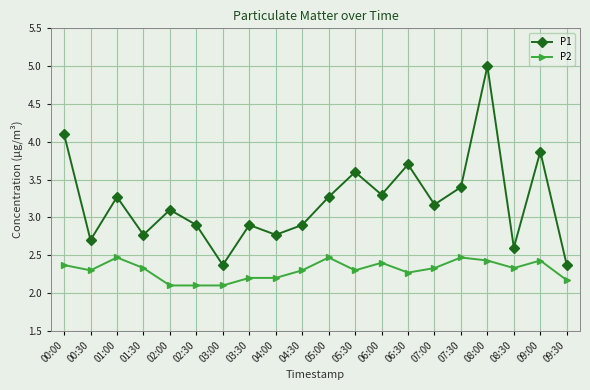

At which label does P1 reach its peak?

08:00